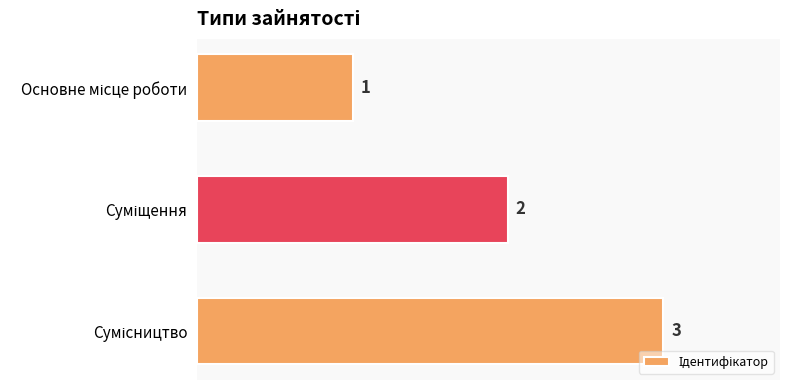

What is the sum of all values?

6